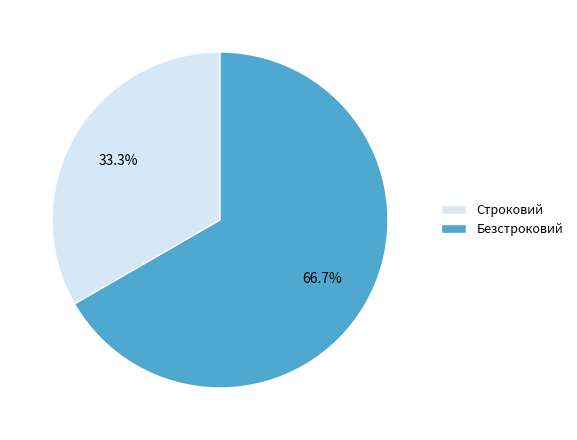

The Безстроковий slice represents 73% of the pie. True or false?

False